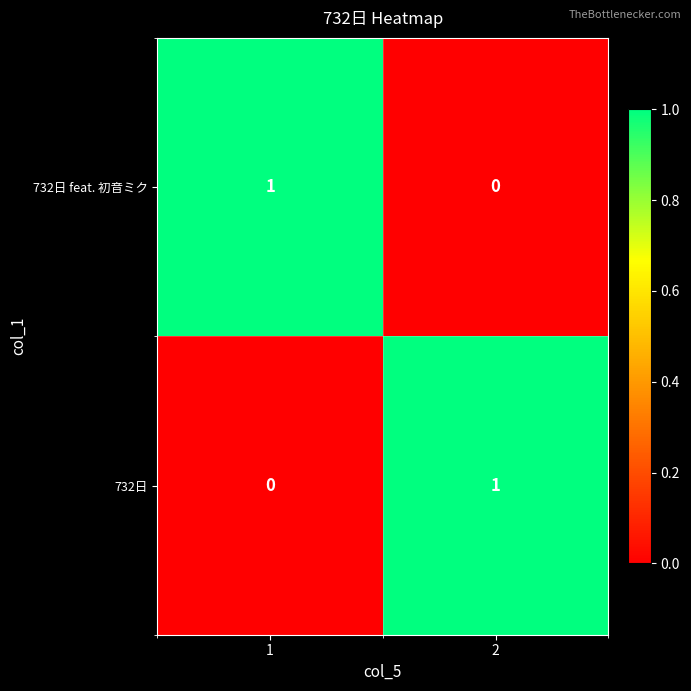

Rank the categories by 732日 value from lowest to highest.

1, 2